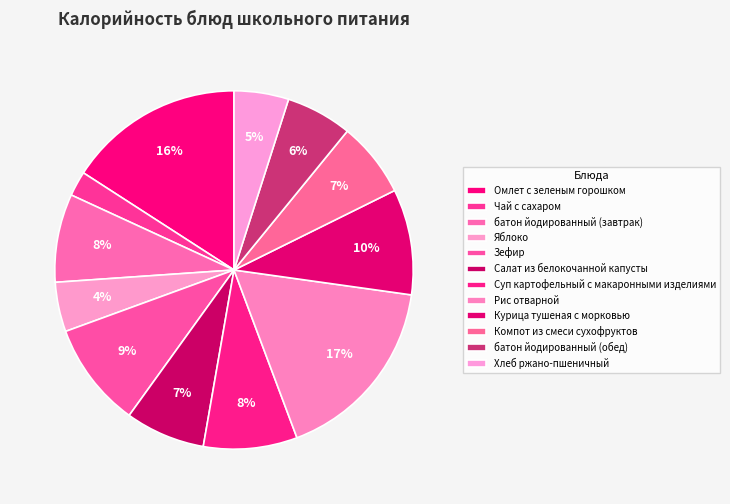

To the nearest percent, what percentage of the pie is Компот из смеси сухофруктов?

7%